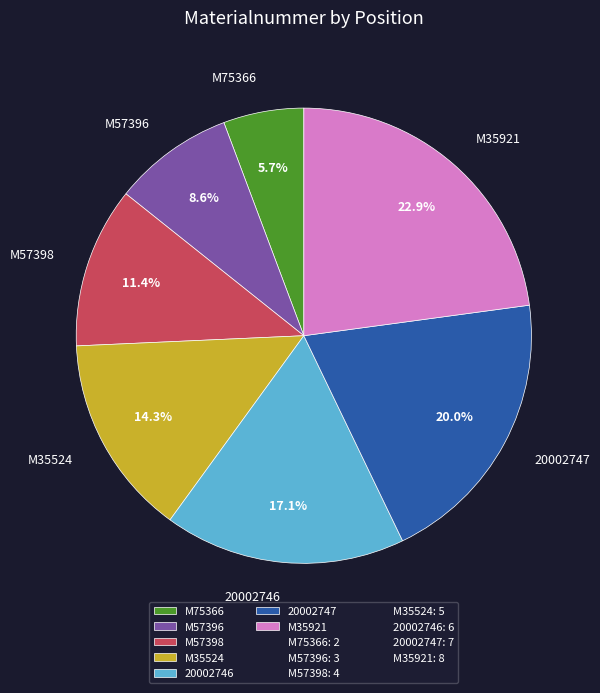

What is the smallest slice in the pie chart?

M75366